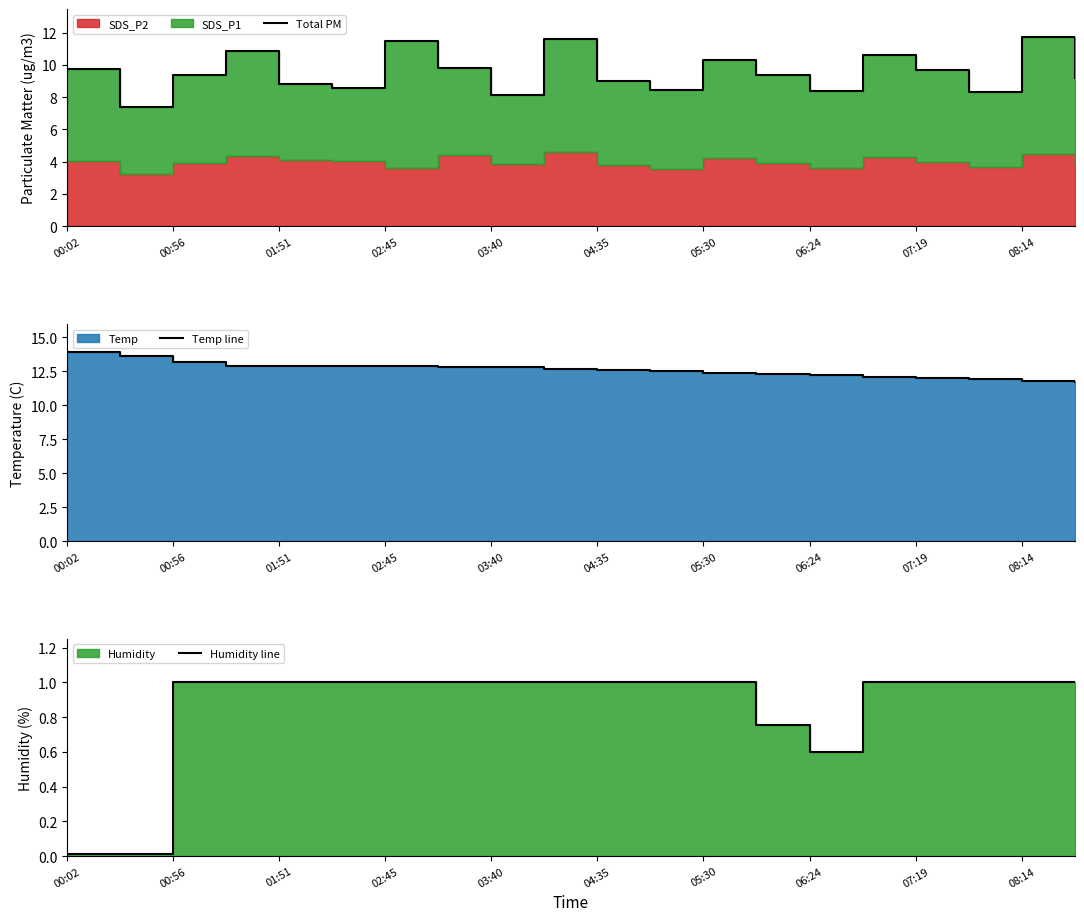

What position from the left is 02:45?

4